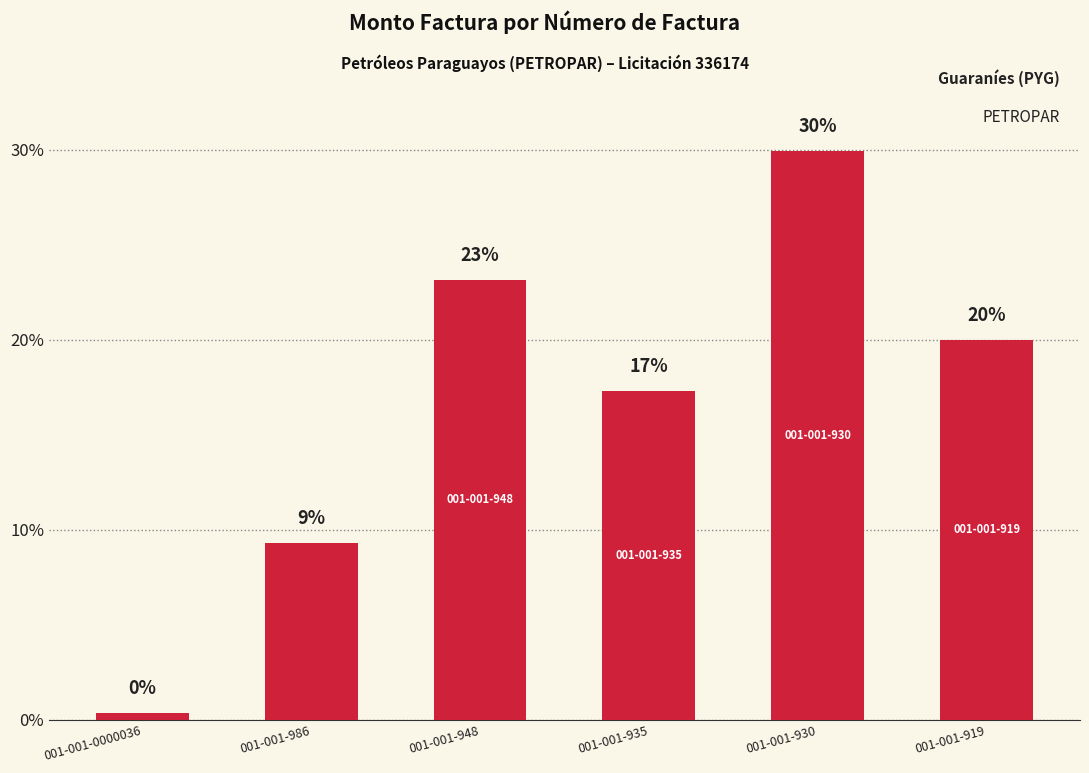

Are the bars horizontal?

No